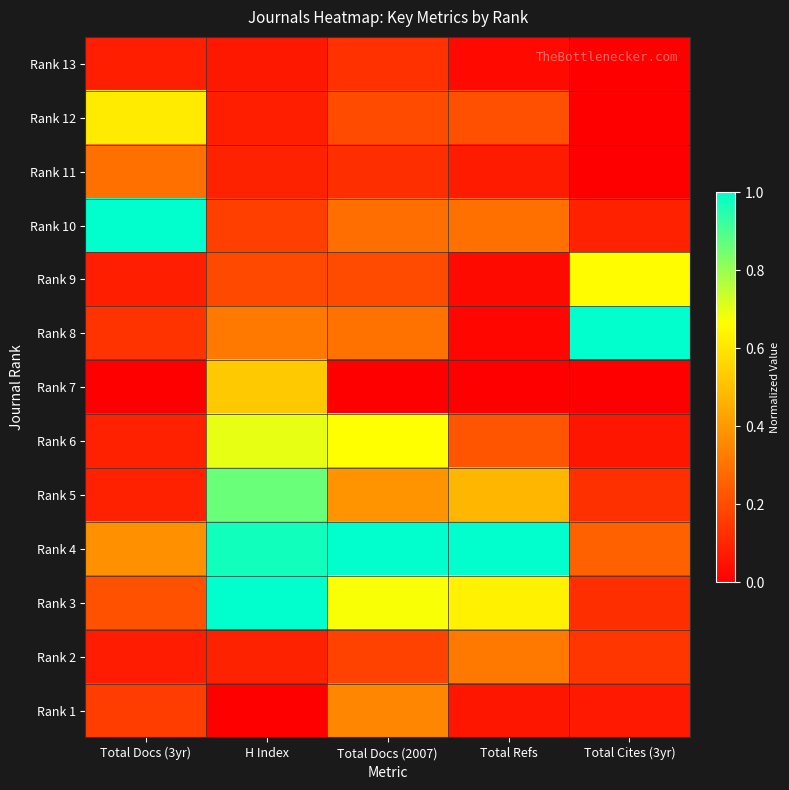

What is the total value across all series at H Index?

5.1